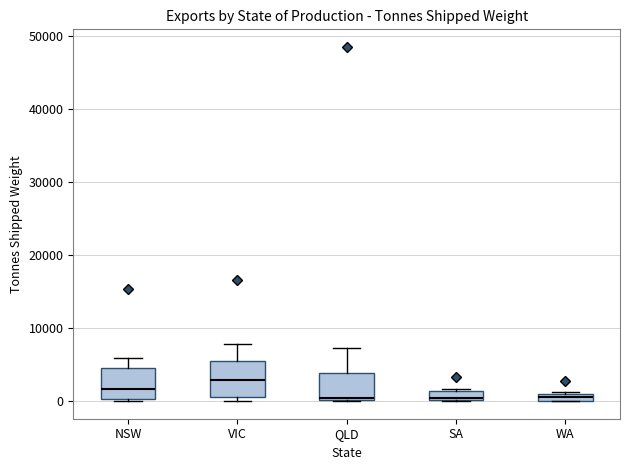

Where does the upper whisker of the box for QLD end on the y-axis? The values are not printed on the chart, so give them approximately, as read against the axis.

7000